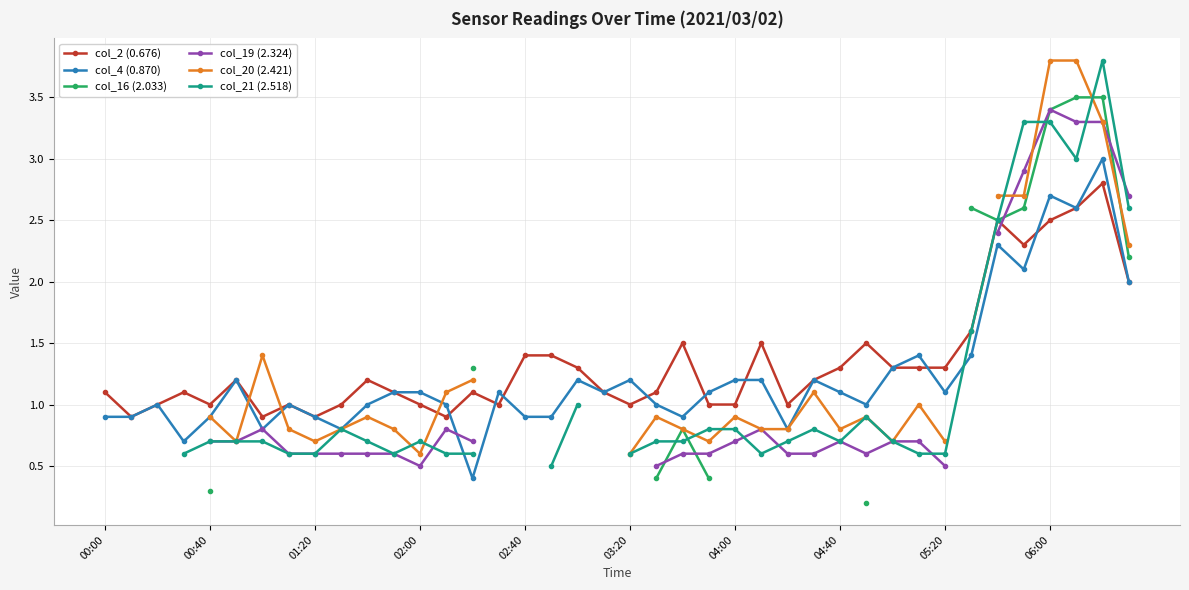

Which series has the largest total across all categories?

col_2 (0.676)